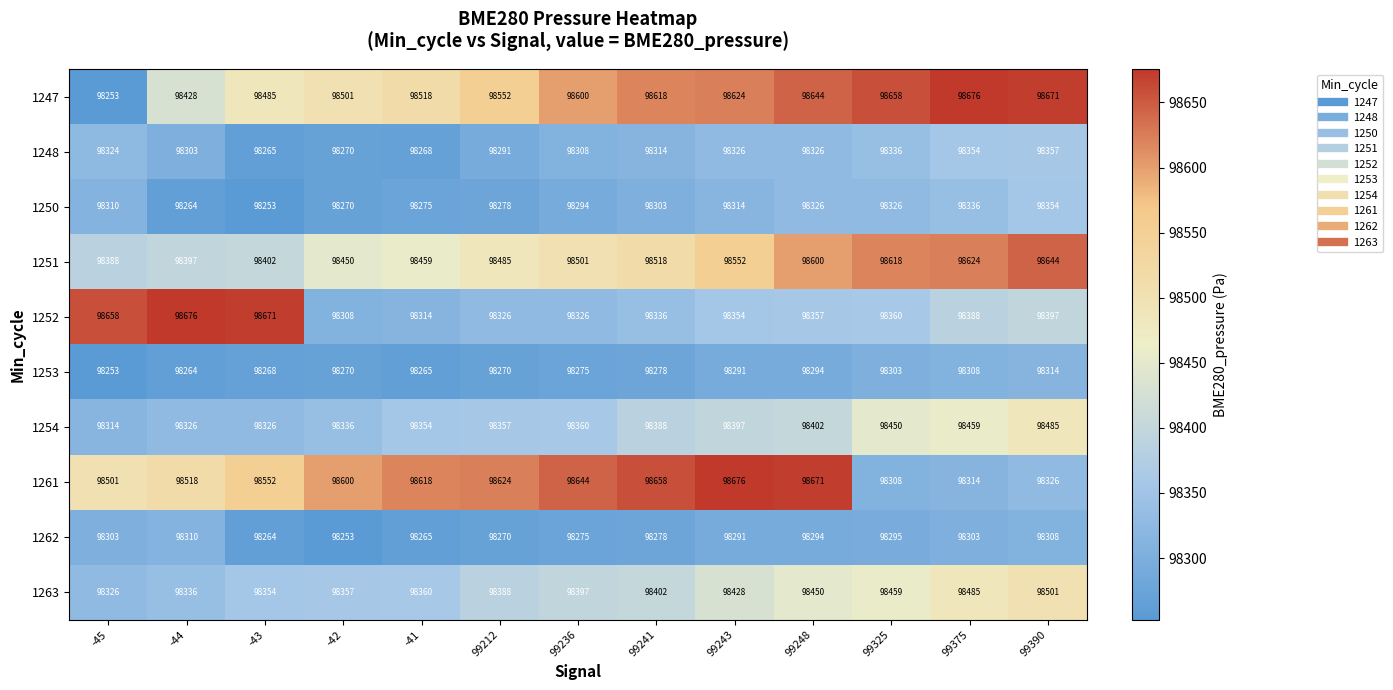

List the labels in order of 1251 value, largest first.

99390, 99375, 99325, 99248, 99243, 99241, 99236, 99212, -41, -42, -43, -44, -45